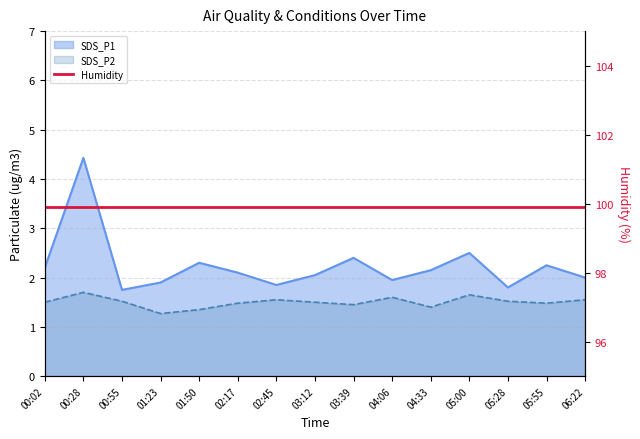

Reading right to left, what are all the values shown in this chart?

SDS_P1: 2.0	2.2	1.8	2.5	2.1	1.9	2.4	2.0	1.9	2.1	2.3	1.9	1.8	4.4	2.2
SDS_P2: 1.6	1.5	1.5	1.6	1.4	1.6	1.4	1.5	1.6	1.5	1.4	1.3	1.5	1.7	1.5